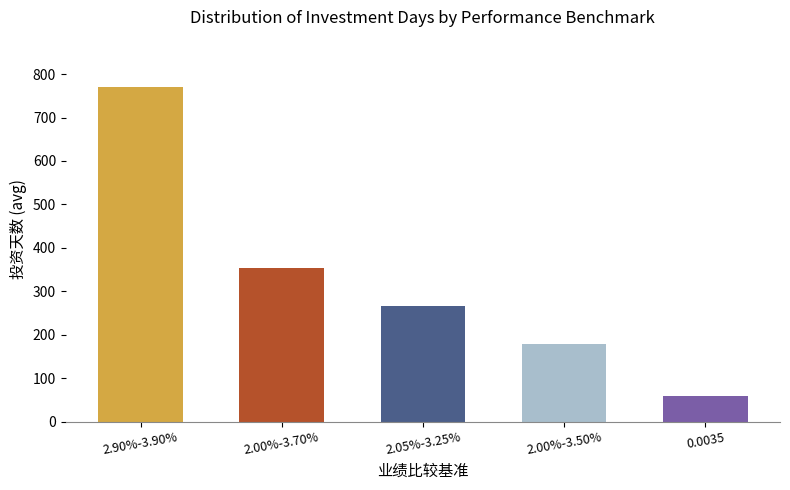

Is it true that the value at 2.90%-3.90% is 770?

True